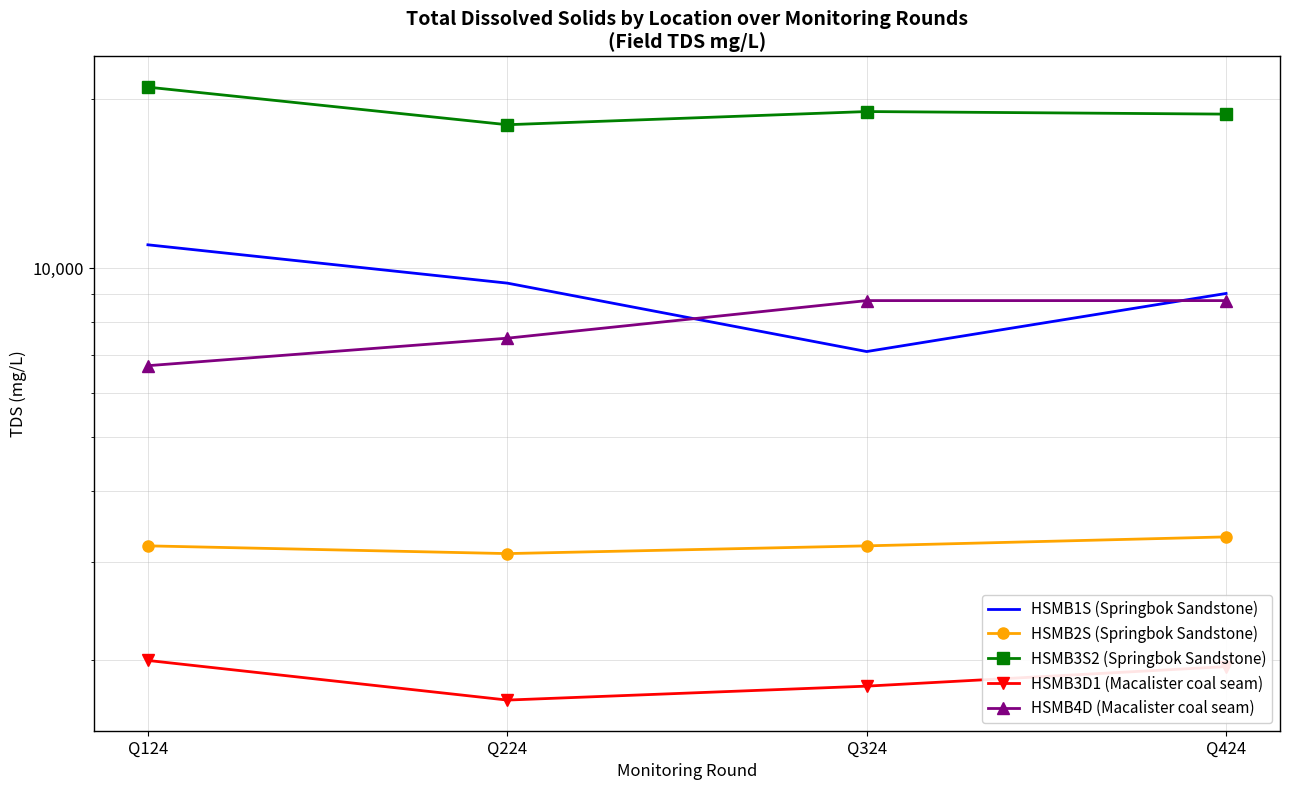

What are all the series names shown in the legend?

HSMB1S (Springbok Sandstone), HSMB2S (Springbok Sandstone), HSMB3S2 (Springbok Sandstone), HSMB3D1 (Macalister coal seam), HSMB4D (Macalister coal seam)